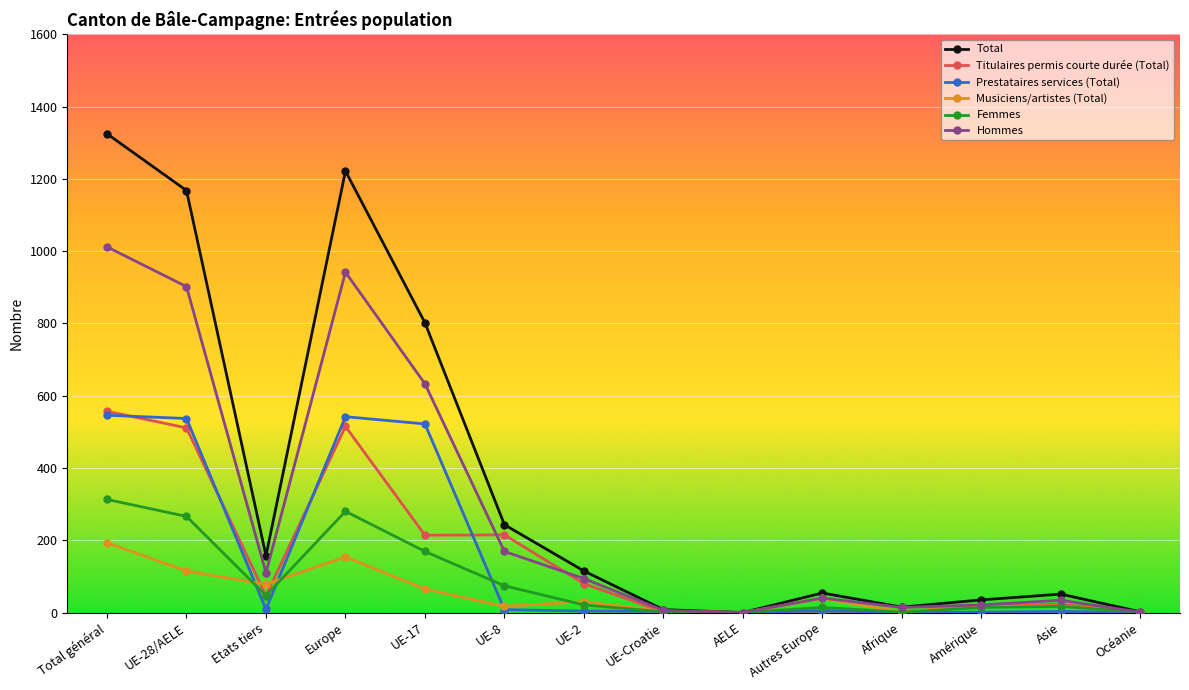

At which category is the sum across all series the highest?

Total général